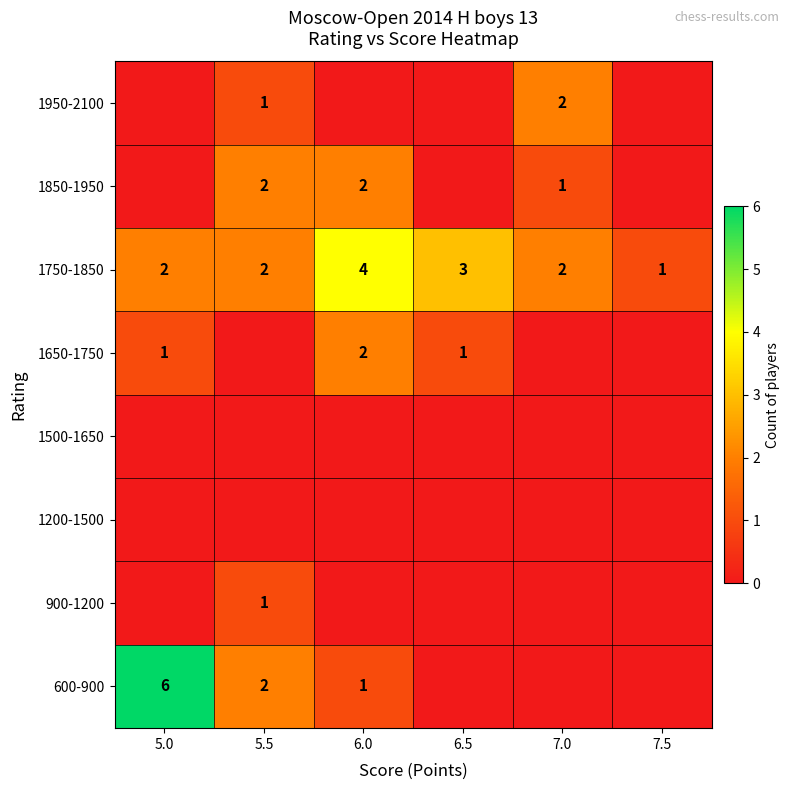

Rank the categories by 900-1200 value from lowest to highest.

5.0, 6.0, 6.5, 7.0, 7.5, 5.5